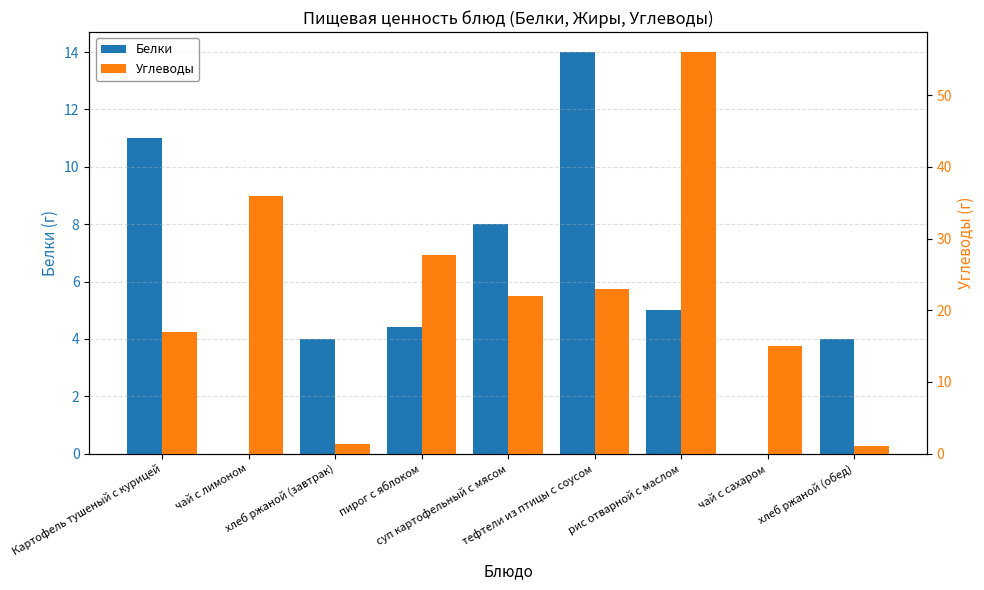

What is the label of the 9th bar from the right?

Картофель тушеный с курицей